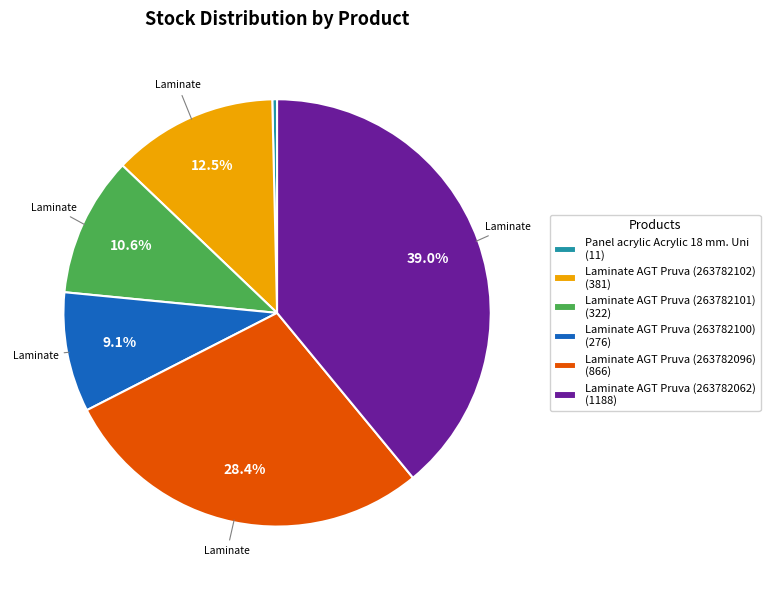

To the nearest percent, what portion does Laminate AGT Pruva (263782096) represent?

28%